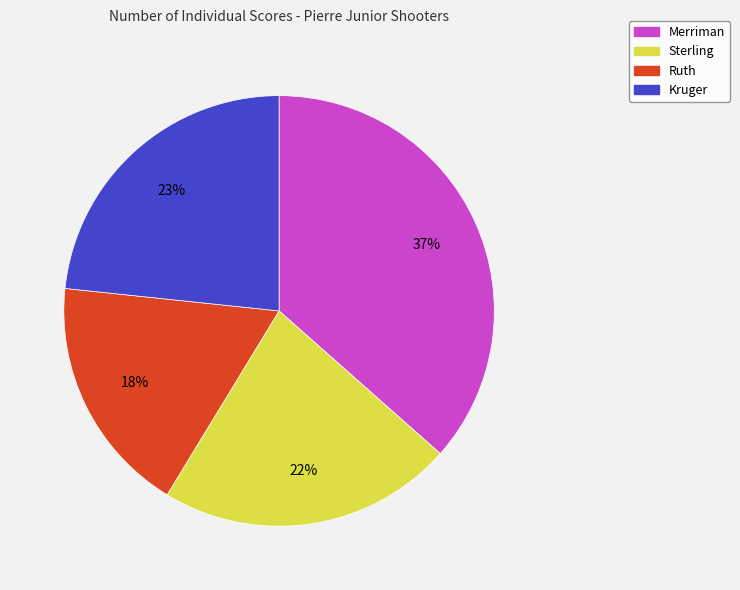

To the nearest percent, what is the average slice percentage?

25%